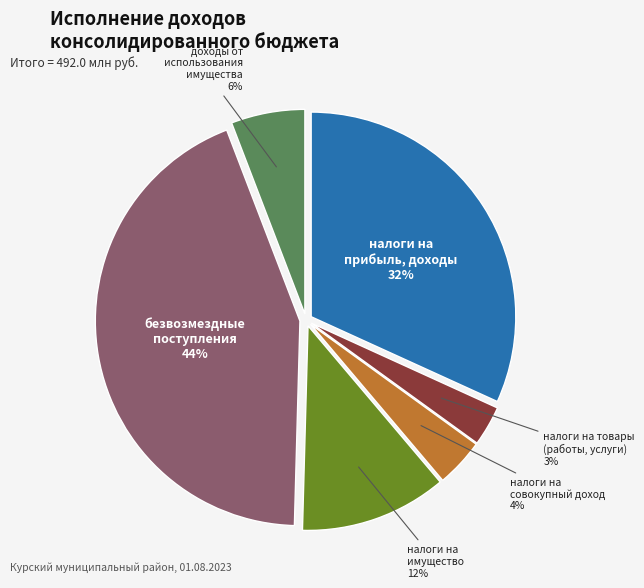

True or false: налоги на прибыль, доходы accounts for 22% of the total.

False